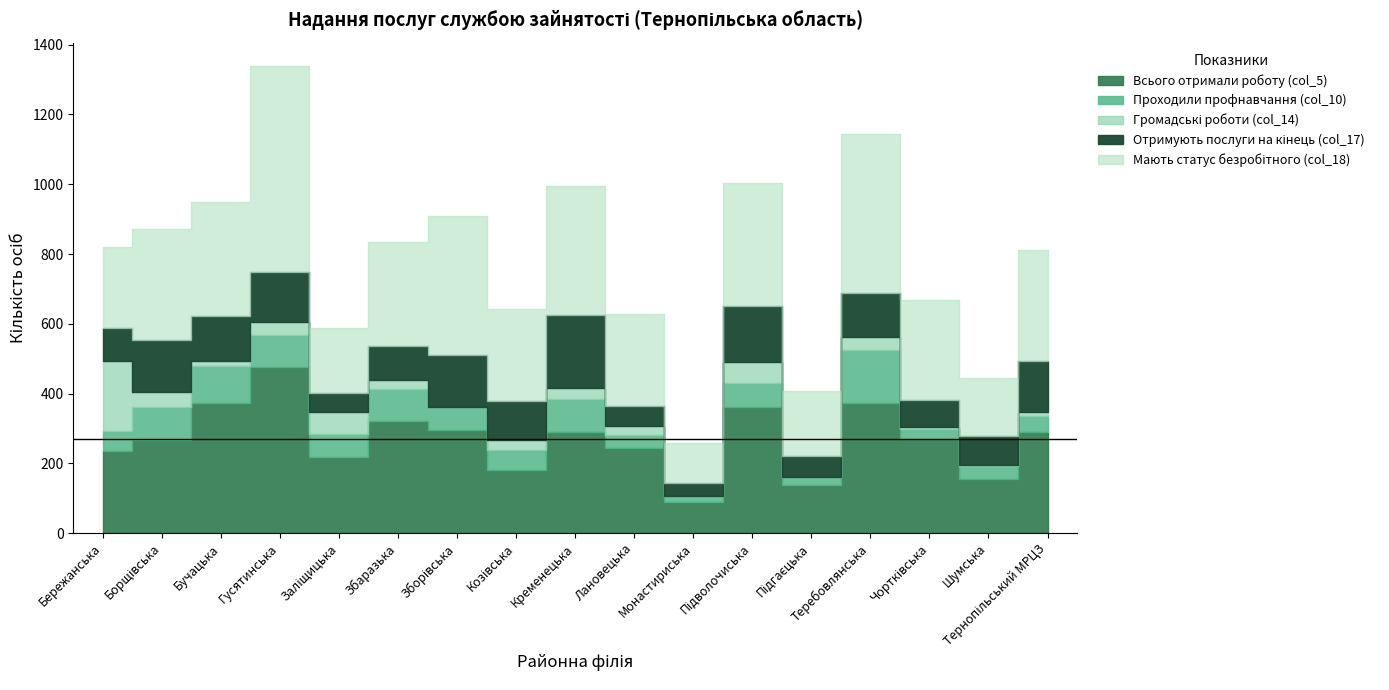

What is the sum of the Всього отримали роботу (col_5) values at Заліщицька and Бучацька?

589